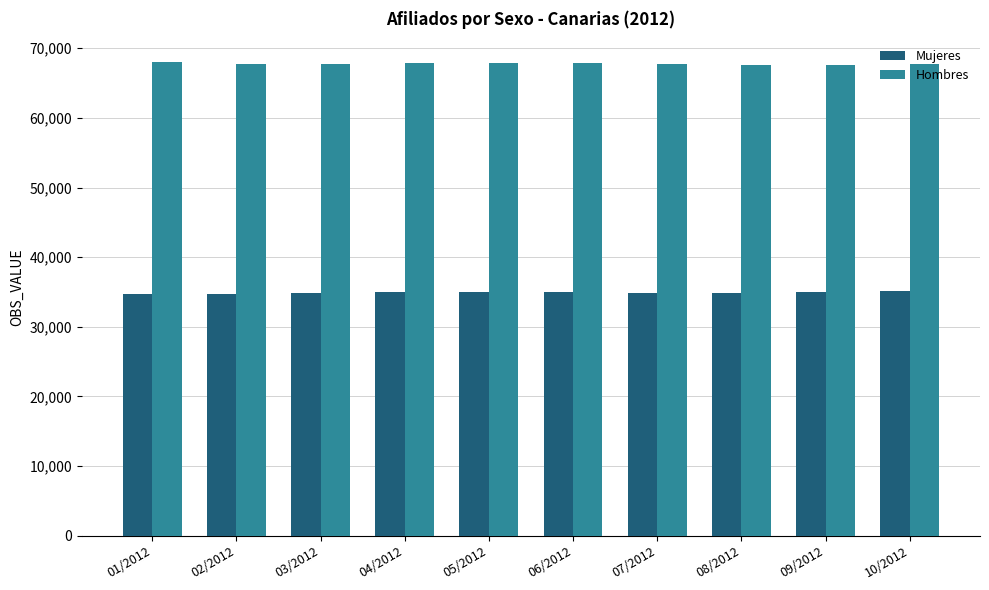

At how many categories does at least one series exceed 47264?

10